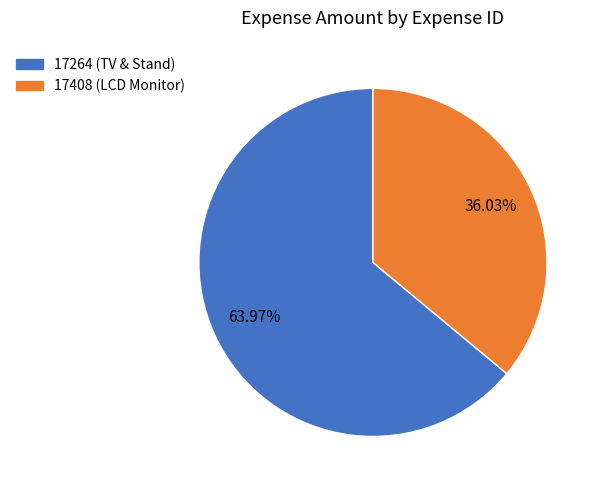

To the nearest percent, what is the average slice percentage?

50%